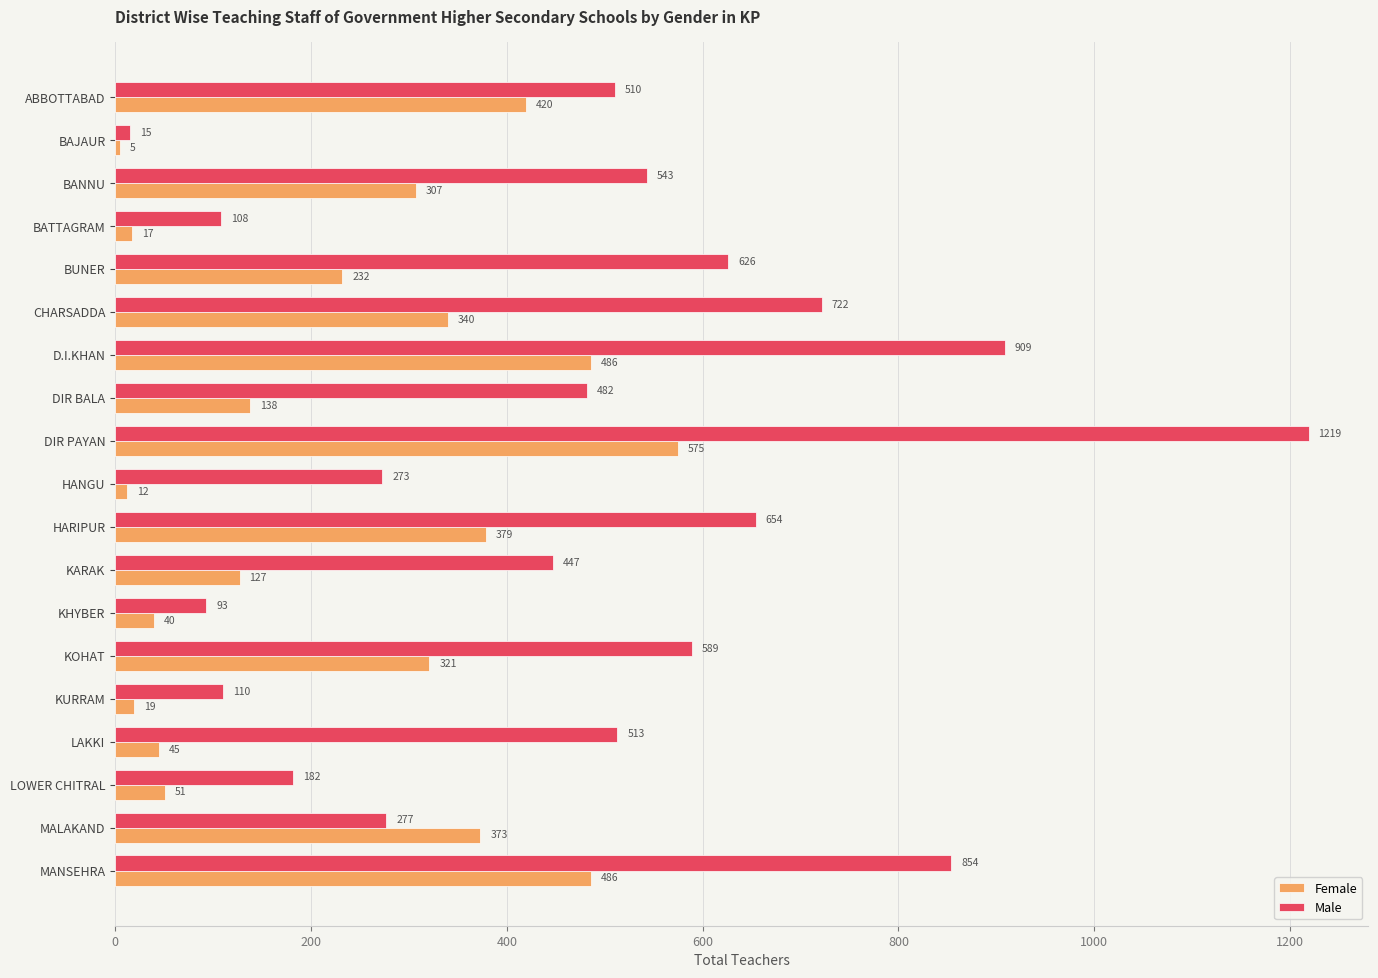

What is the smallest value displayed?

5